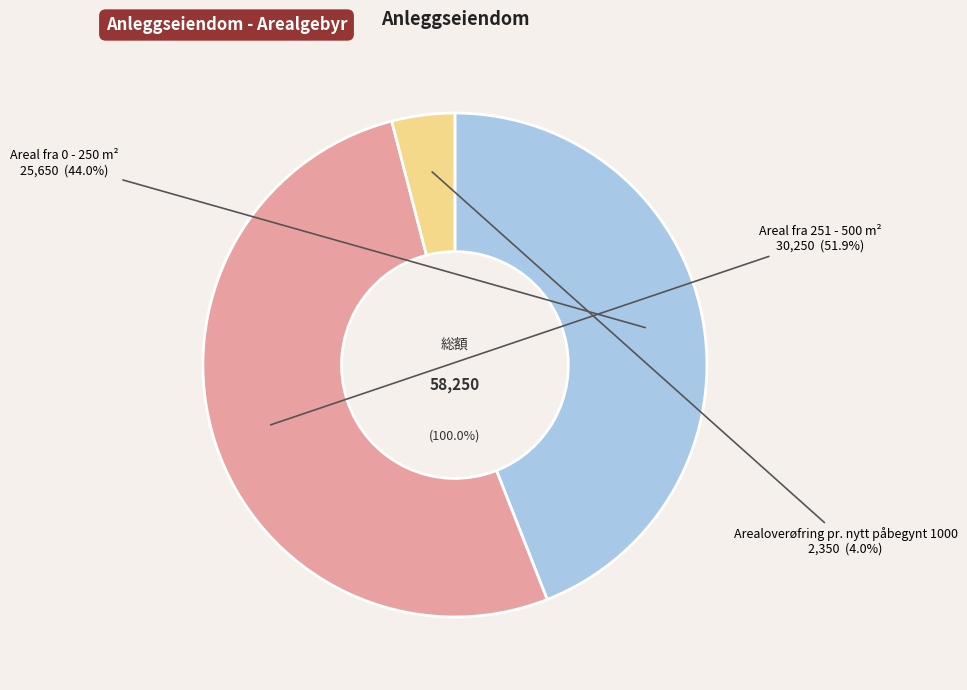

To the nearest percent, what percentage of the pie is Arealoverøfring pr. nytt påbegynt 1000?

4%